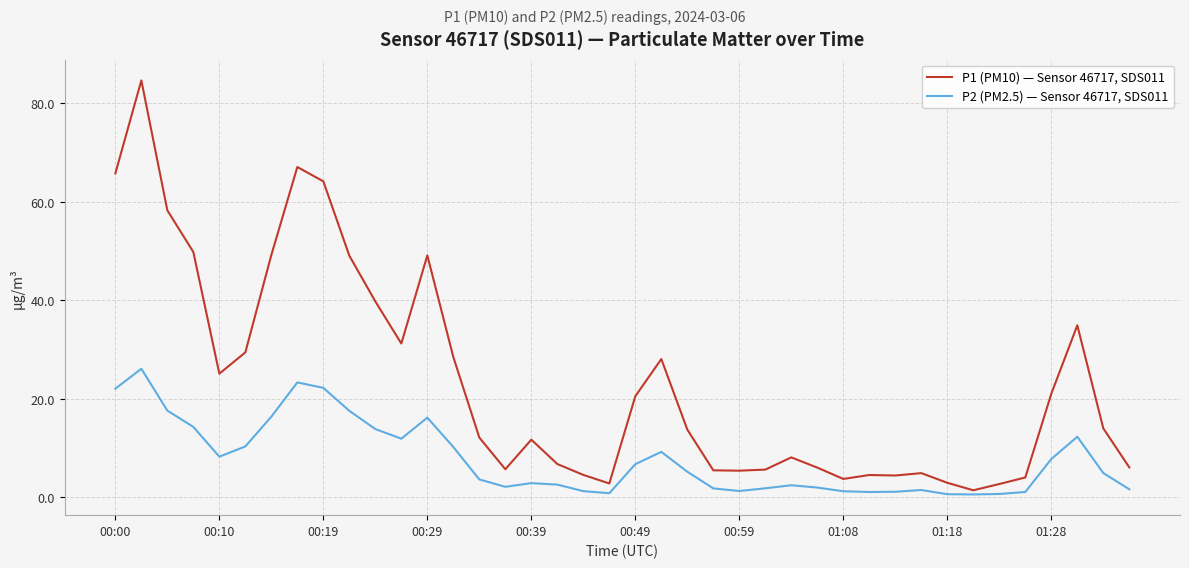

Which series has the largest total across all categories?

P1 (PM10) — Sensor 46717, SDS011